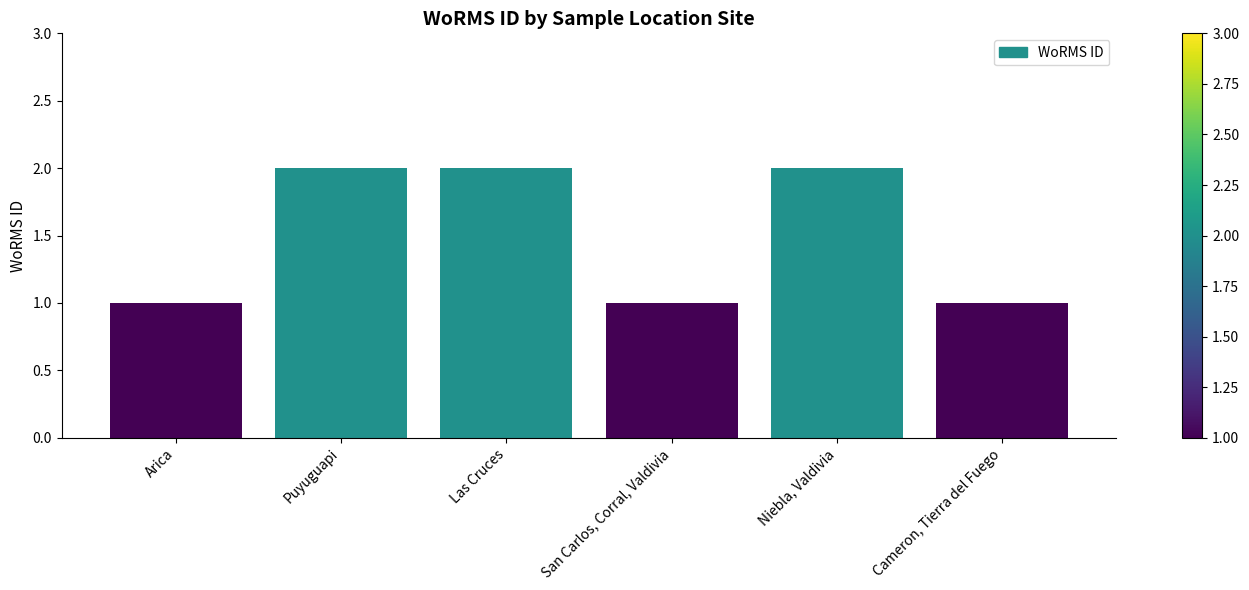

True or false: the data shows 1 at San Carlos, Corral, Valdivia.

True